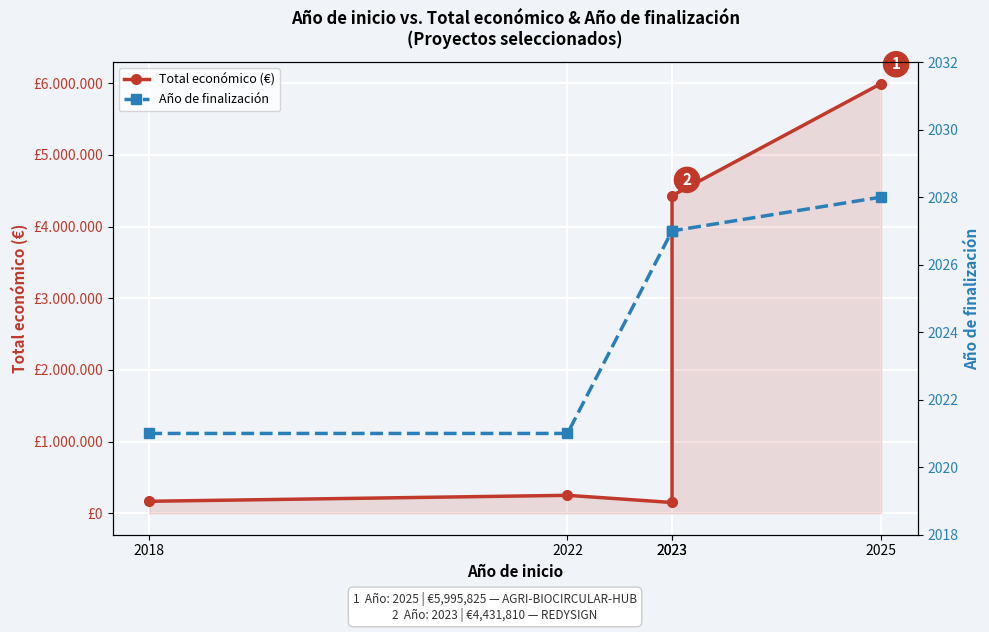

What is the value of the Total económico (€) point at the 2nd from the left?

250000